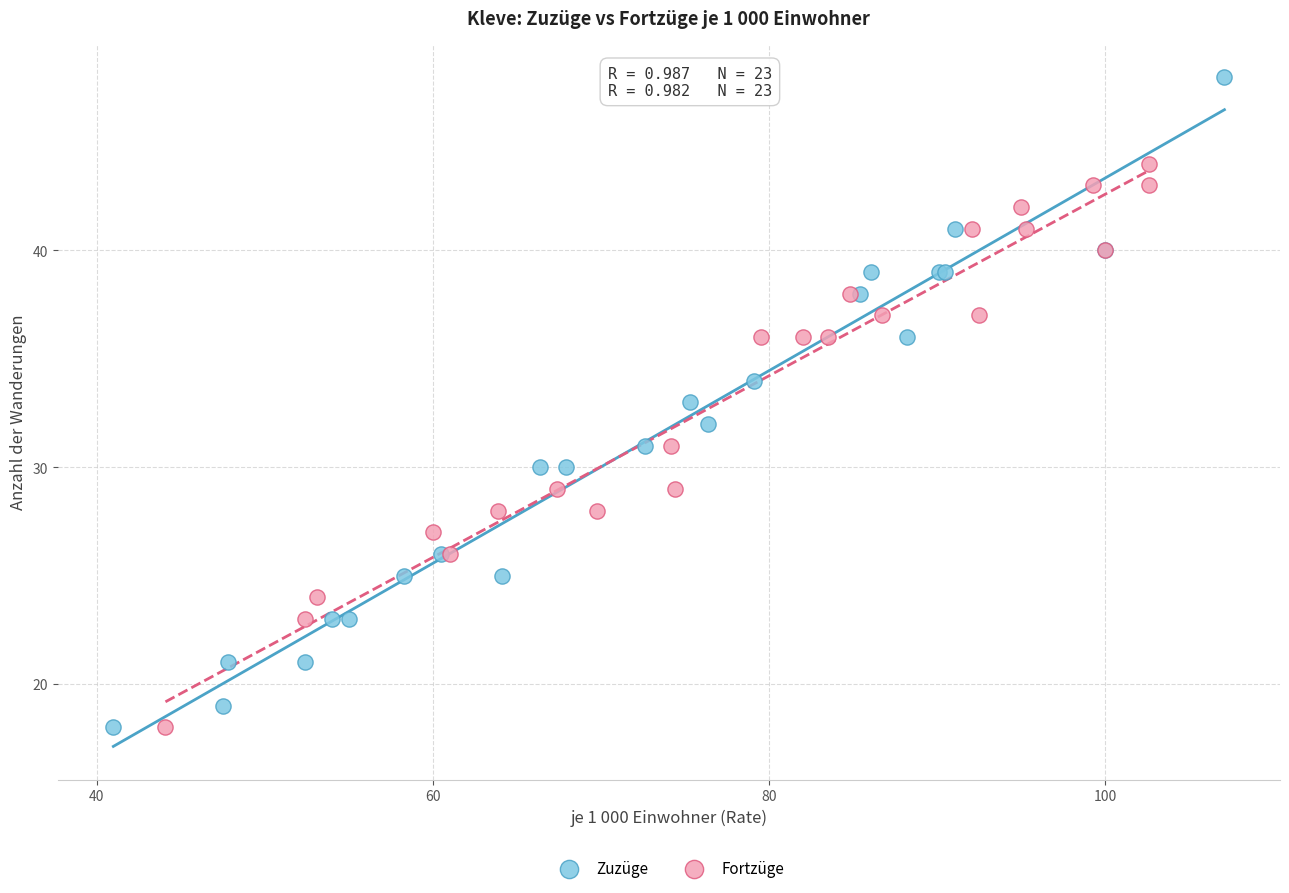

Which series has the widest spread of Y values?

Zuzüge